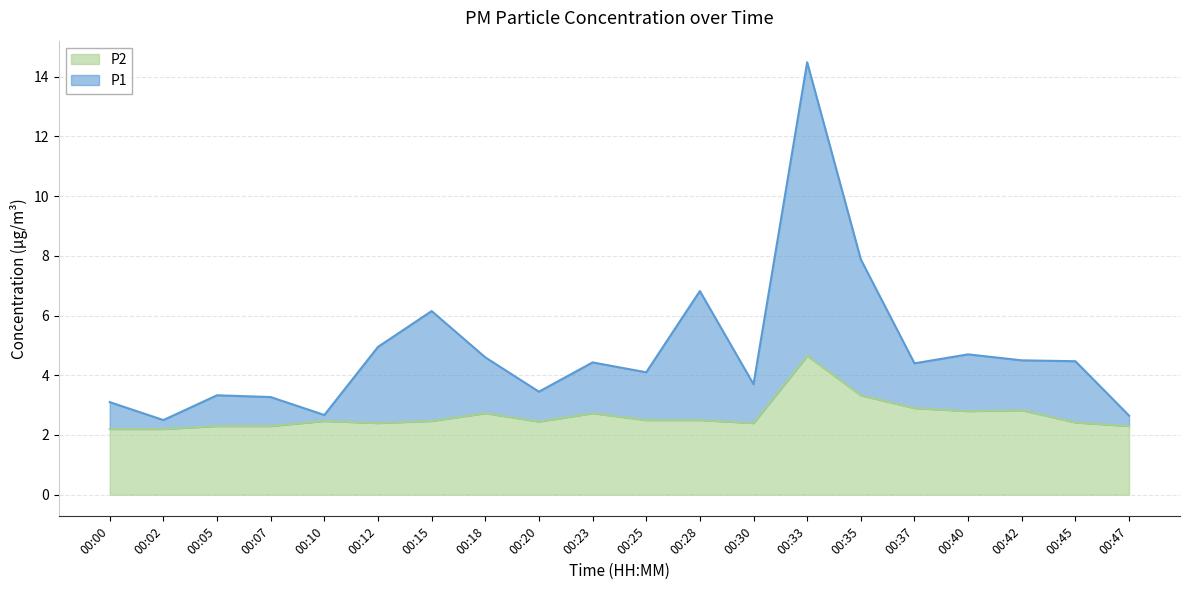

The P2 series shows 3.5 at 00:12. True or false?

False